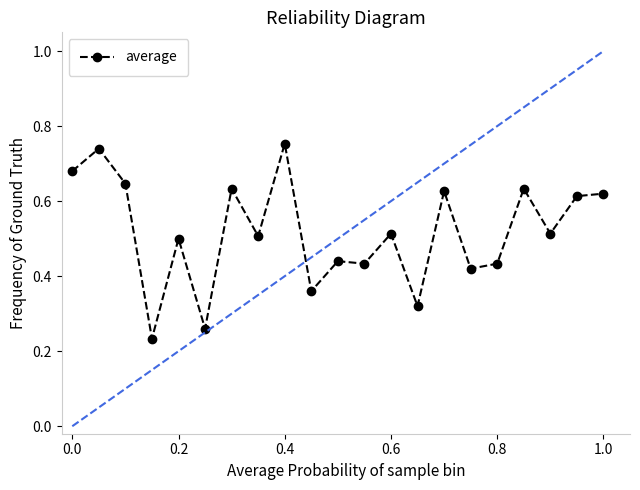

True or false: there are more than 0 points higher than both neighbors.

True